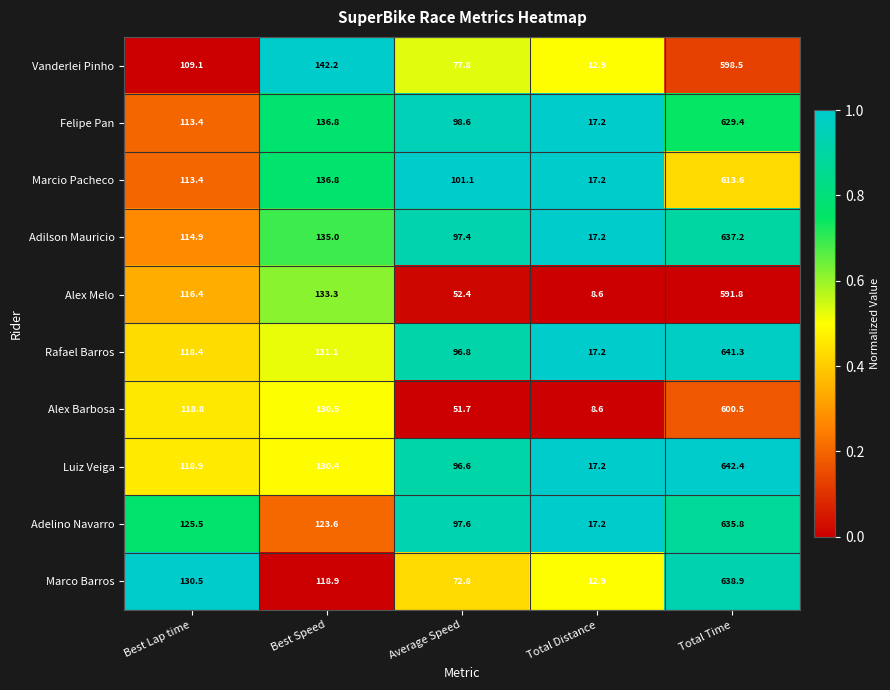

What is the sum of the Alex Melo values at Total Time and Best Lap time?

708.2